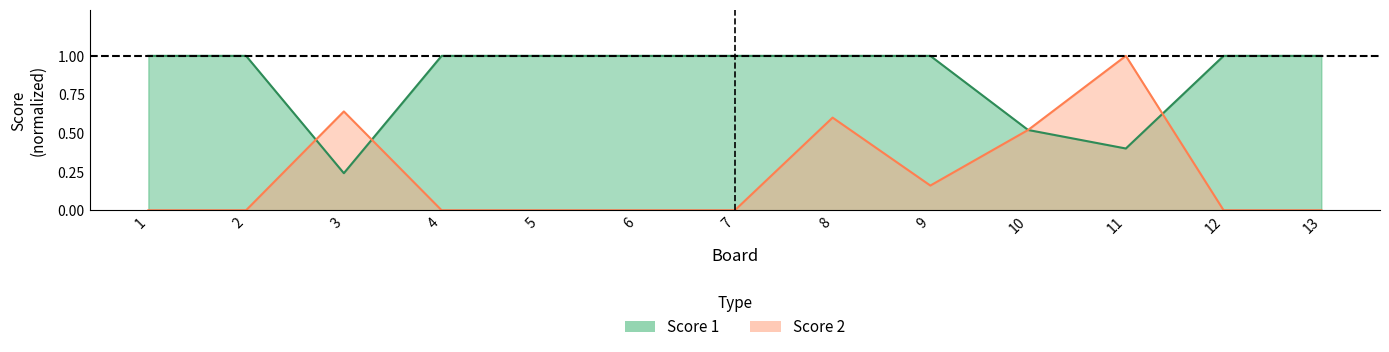

Which series has the largest total across all categories?

Score 1